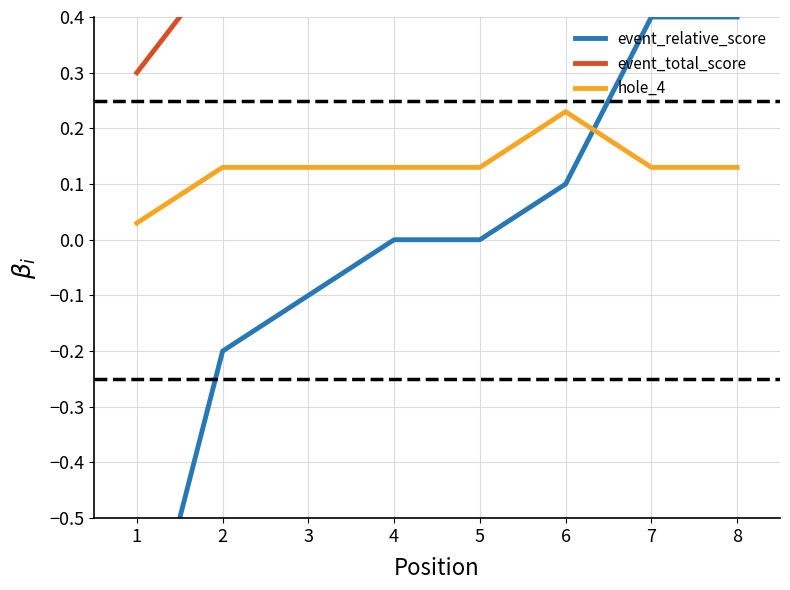

The value of hole_4 at 4 is 0.2. True or false?

False